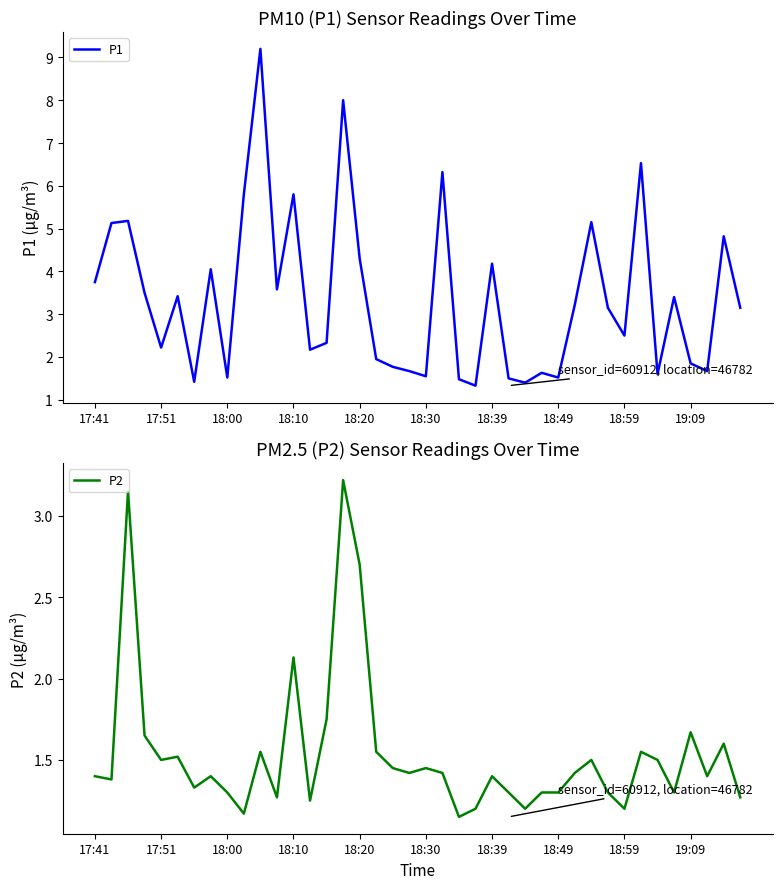

At which label does P1 first exceed 3?

17:41